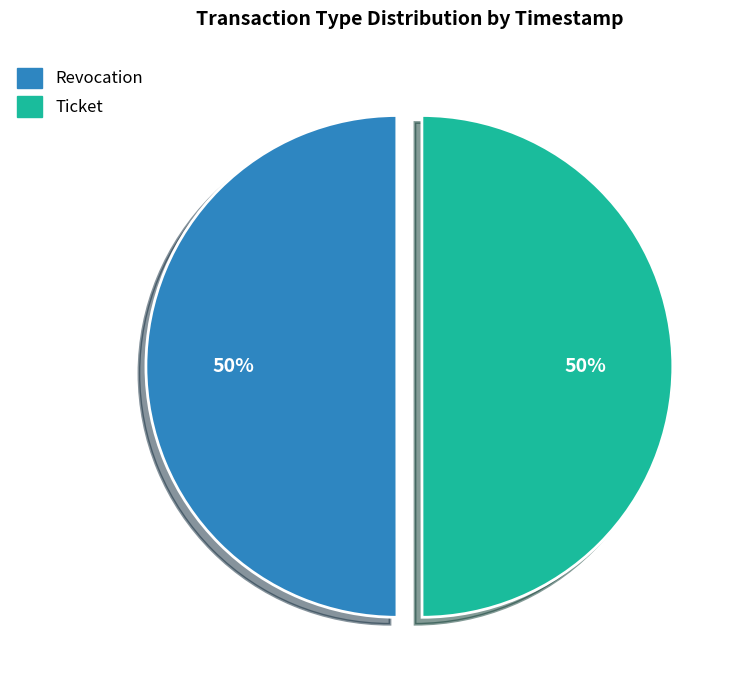

True or false: Ticket accounts for 50% of the total.

True